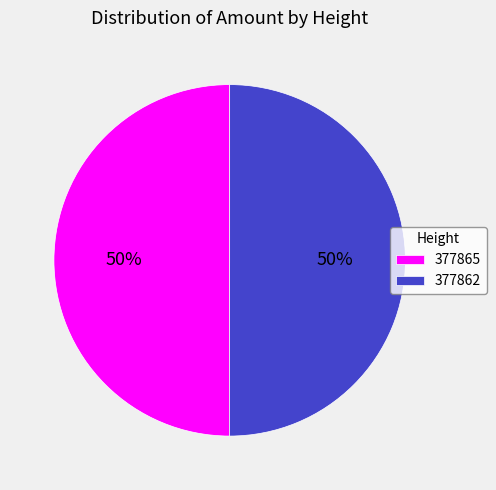

How many slices are in this pie chart?

2